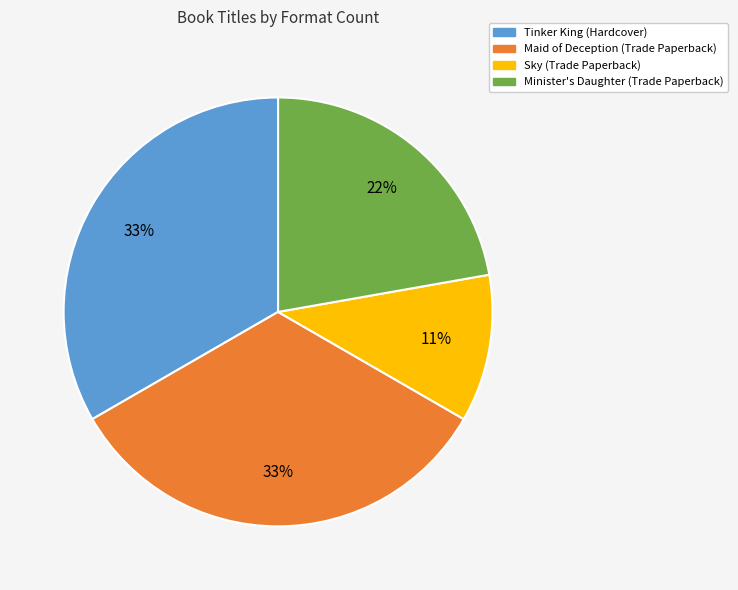

Is it true that Minister's Daughter (Trade Paperback) is 32% of the pie?

False